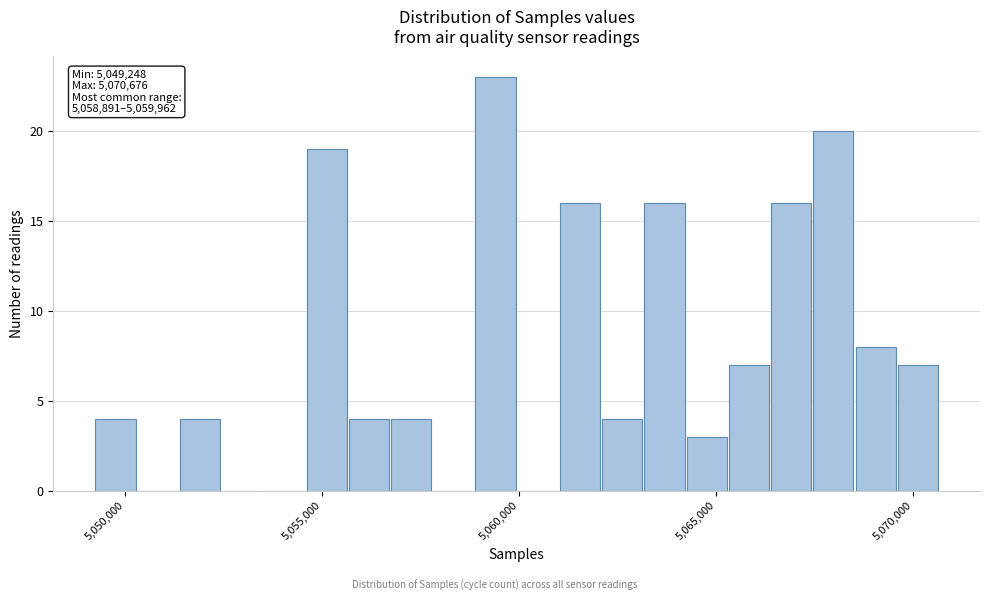

Read against the x-axis, roughly where is the centre of the tallest bar?

5059500